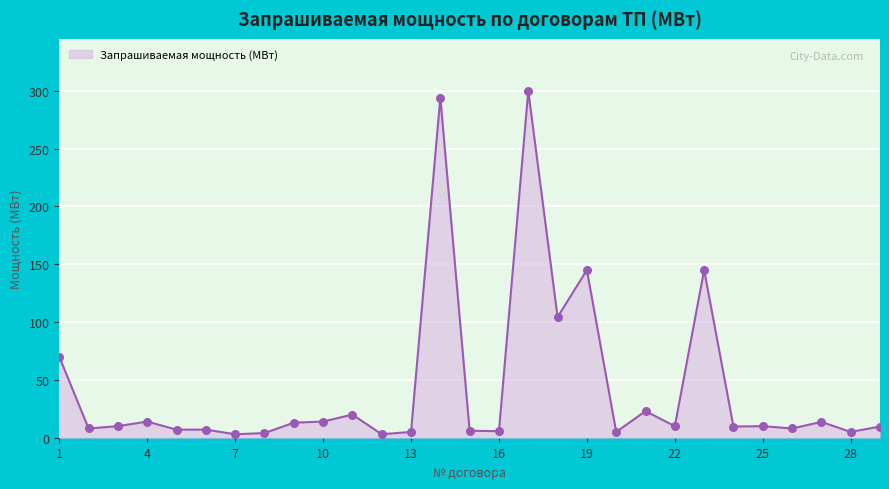

What is the greatest value displayed?

300.0